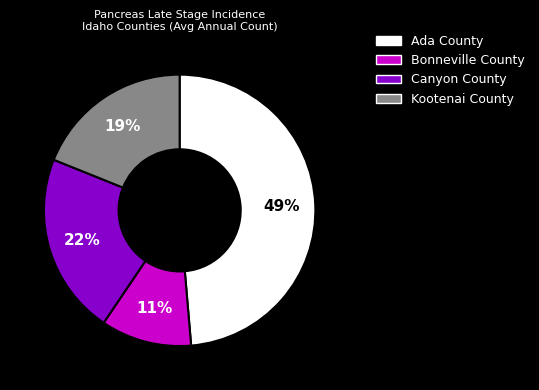

How many slices are in this pie chart?

4